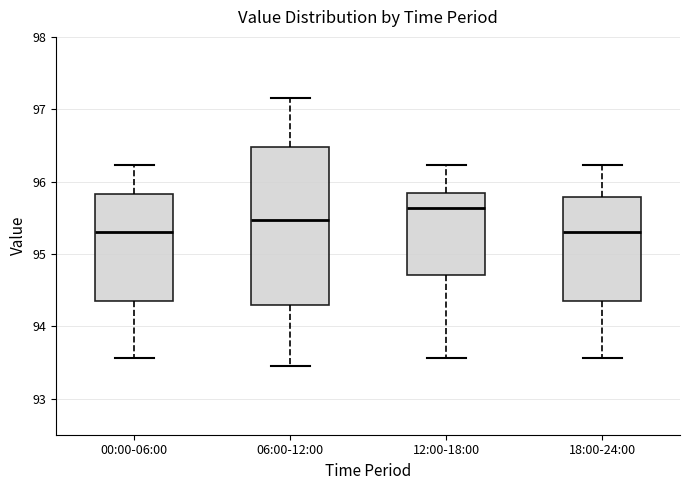

Which box is the tallest, from its lower edge to its upper edge?

06:00-12:00